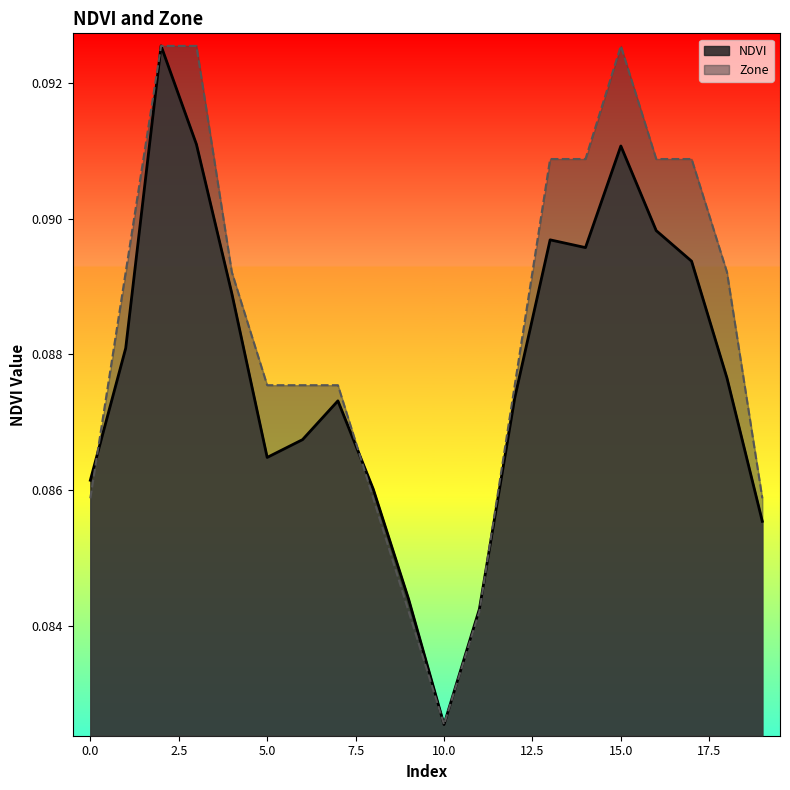

At which category is the sum across all series the highest?

2